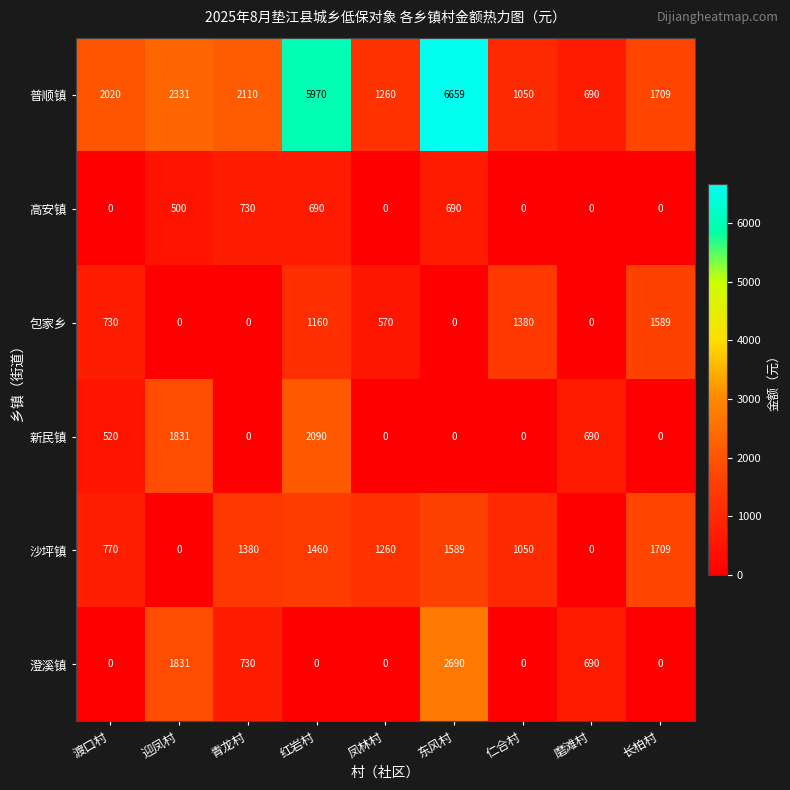

Count the number of data series in this chart.

6